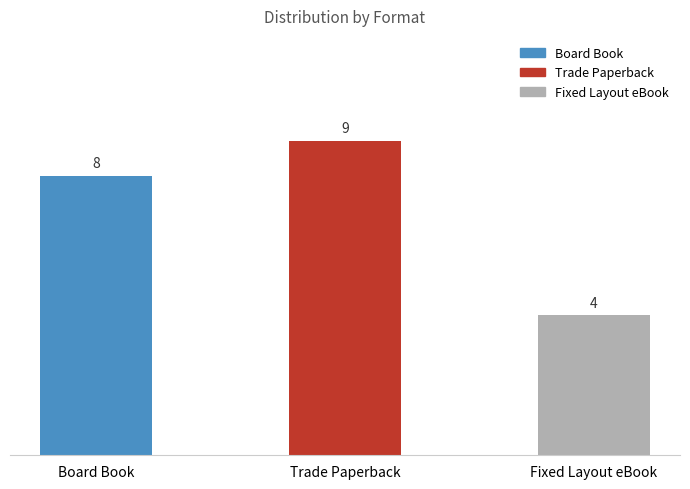

Reading left to right, what are all the values shown in this chart?

8	9	4